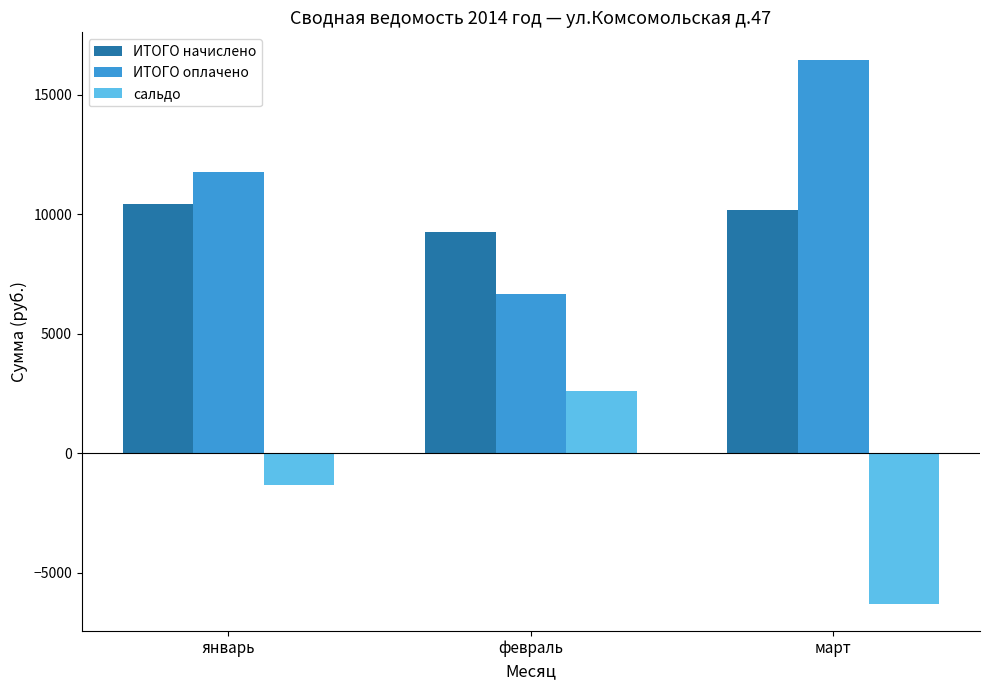

How many bars are there in each group?

3